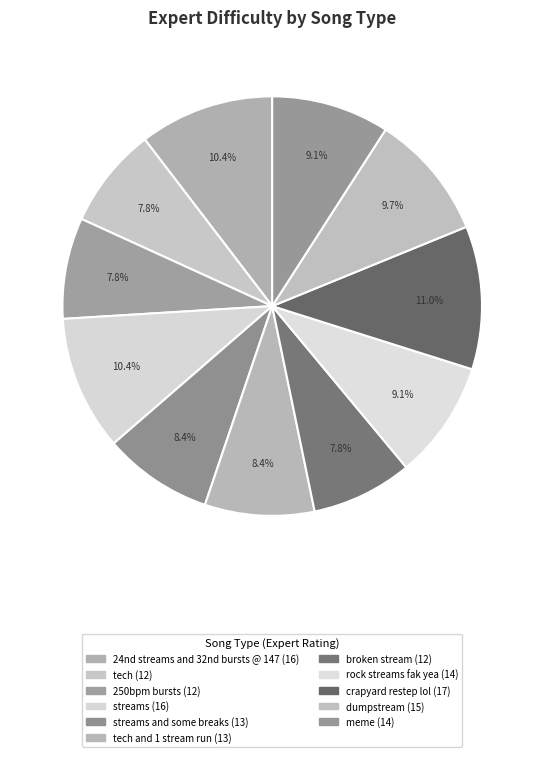

What is the largest slice in the pie chart?

crapyard restep lol